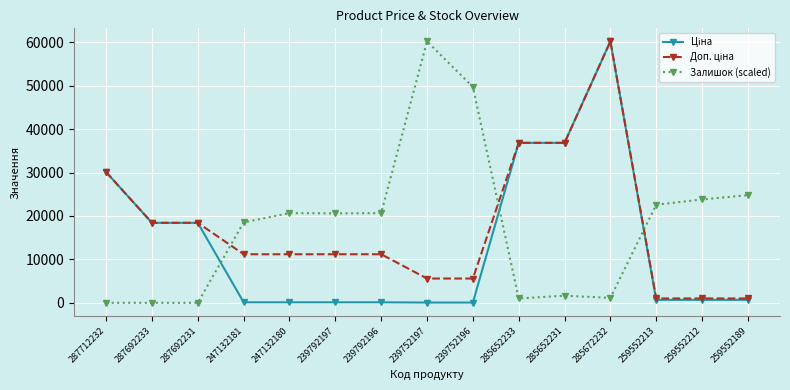

What is the highest value of the Залишок (scaled) series?

60205.6